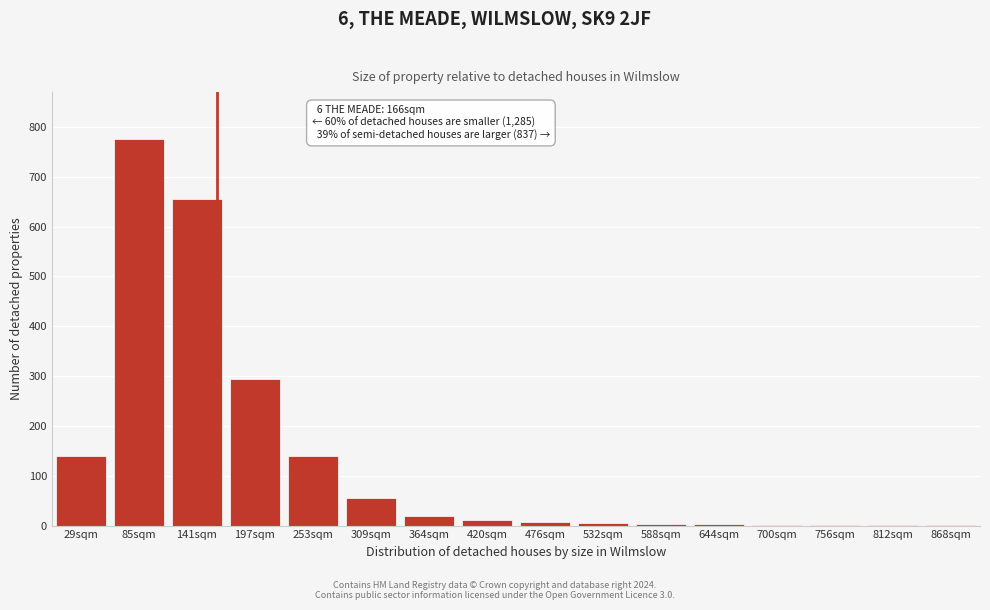

The chart shows a value of 2 at 700sqm. True or false?

True